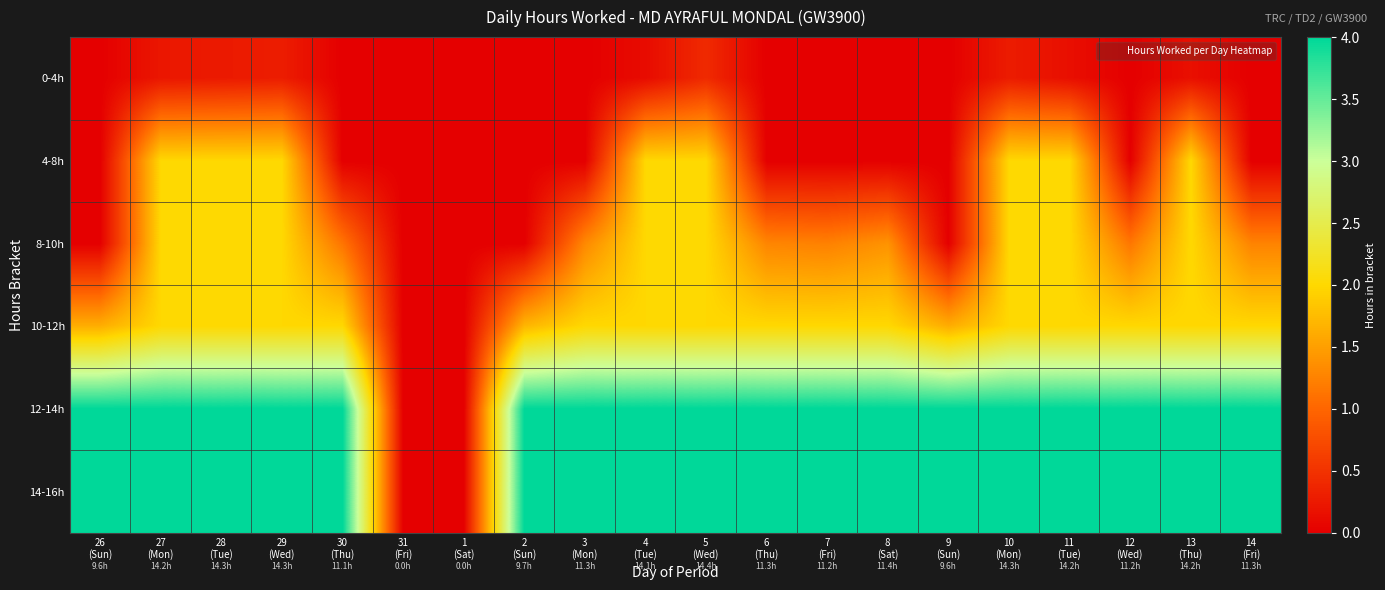

Rank the series at 6 (Thu) from highest to lowest value.

12-14h, 14-16h, 10-12h, 8-10h, 0-4h, 4-8h